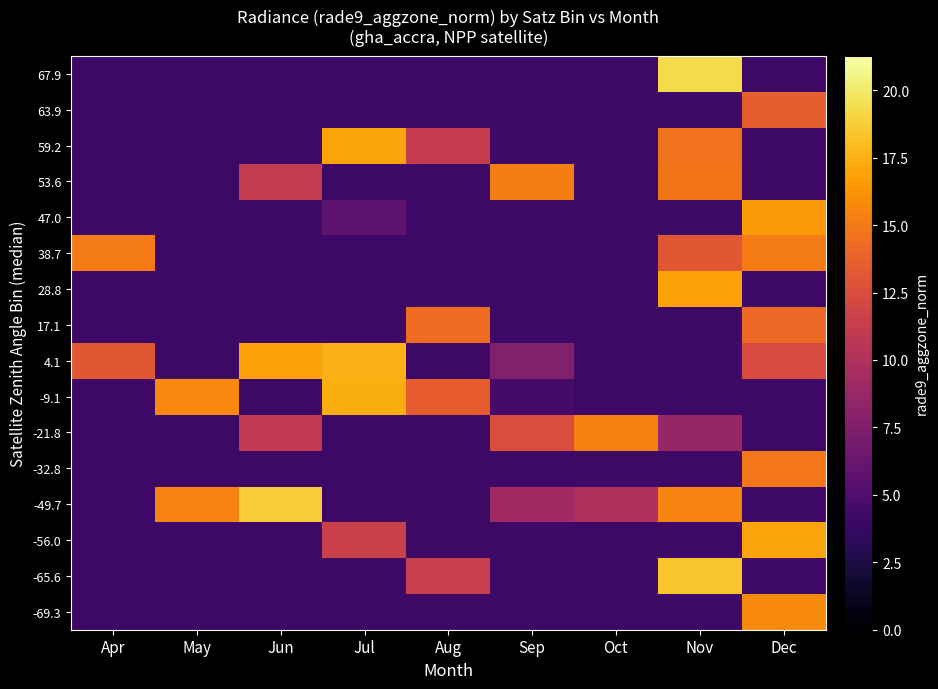

Count the number of categories in the chart.

9